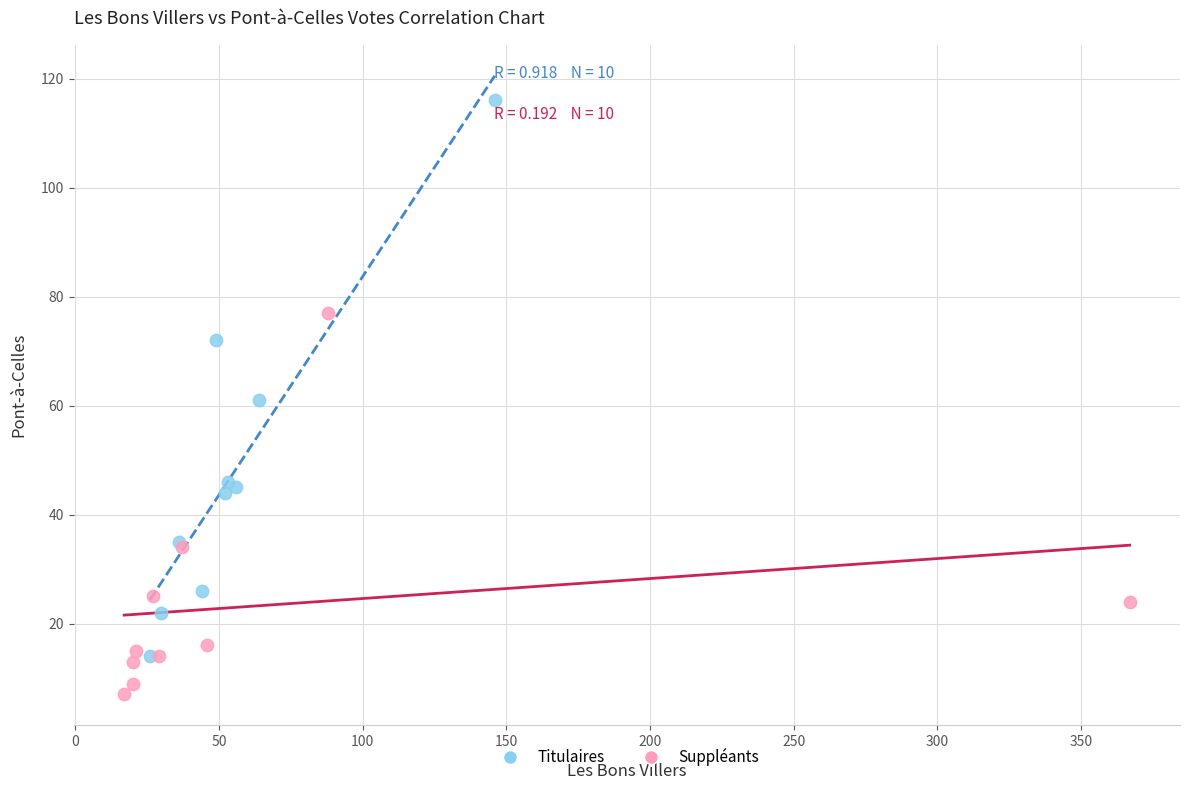

Which series contains the lowest Y value?

Suppléants